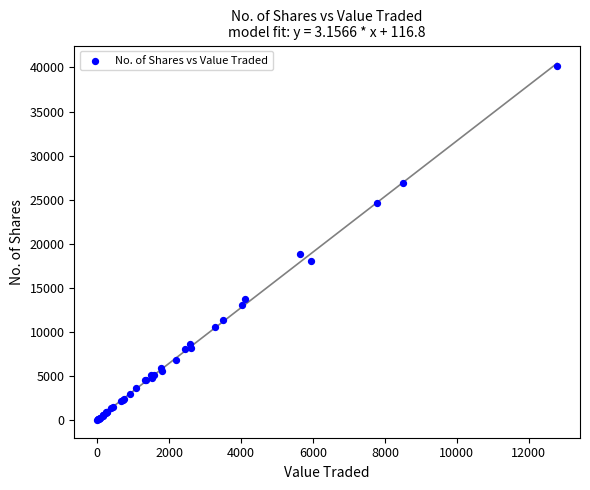

What Y value in the scatter plot is closest to 20069?

18800